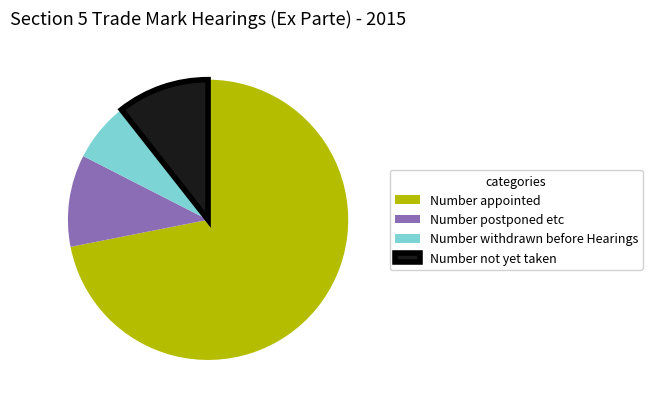

Between Number postponed etc and Number appointed, which is larger?

Number appointed